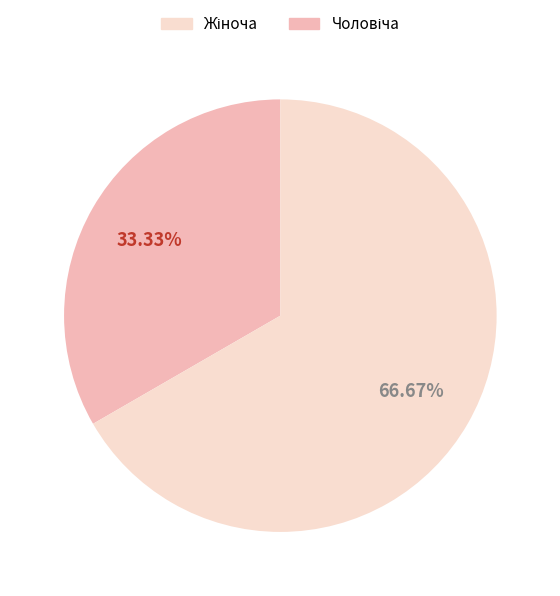

Is there any slice that represents more than half of the pie?

Yes